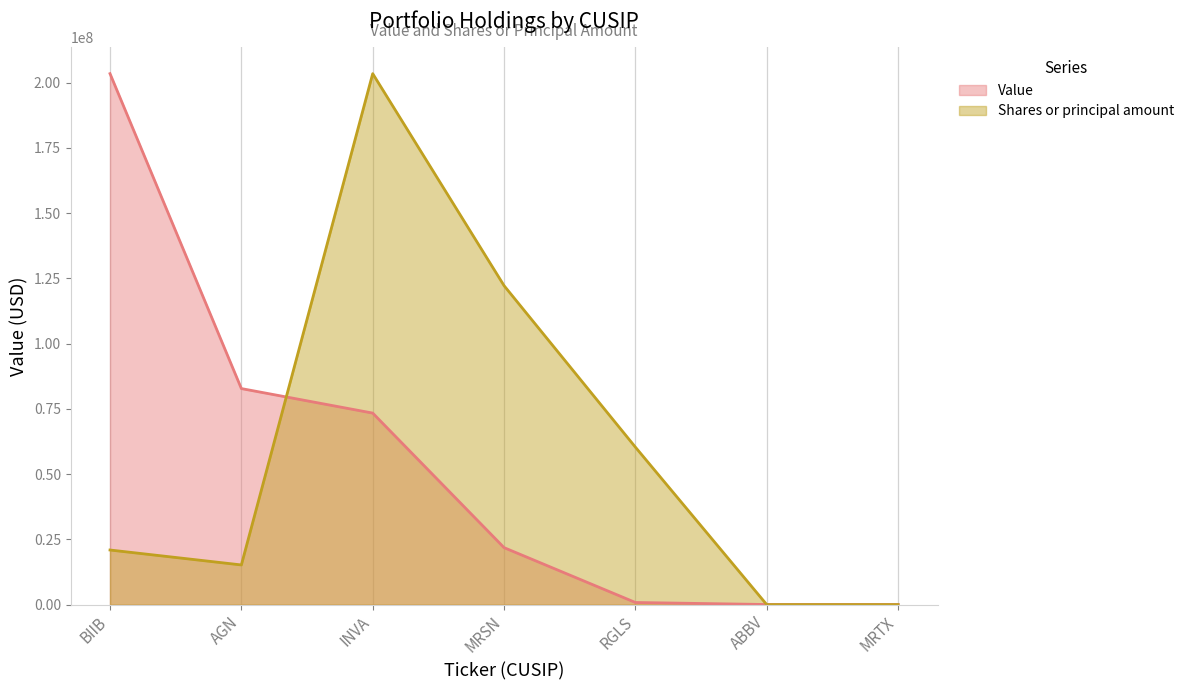

Where do Value and Shares or principal amount first cross each other?

AGN and INVA